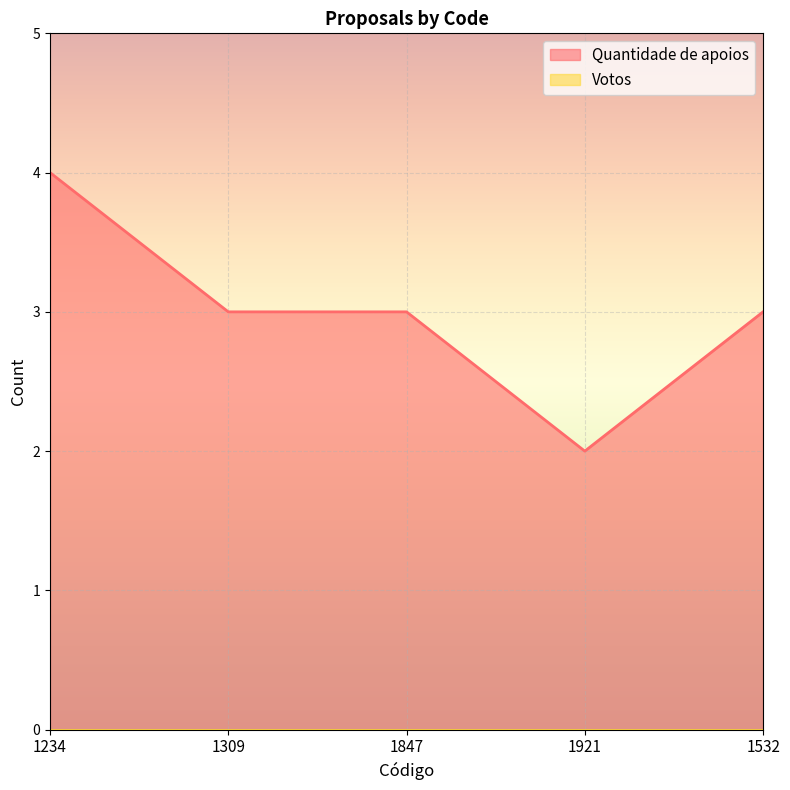

What is the minimum value shown in the chart?

0